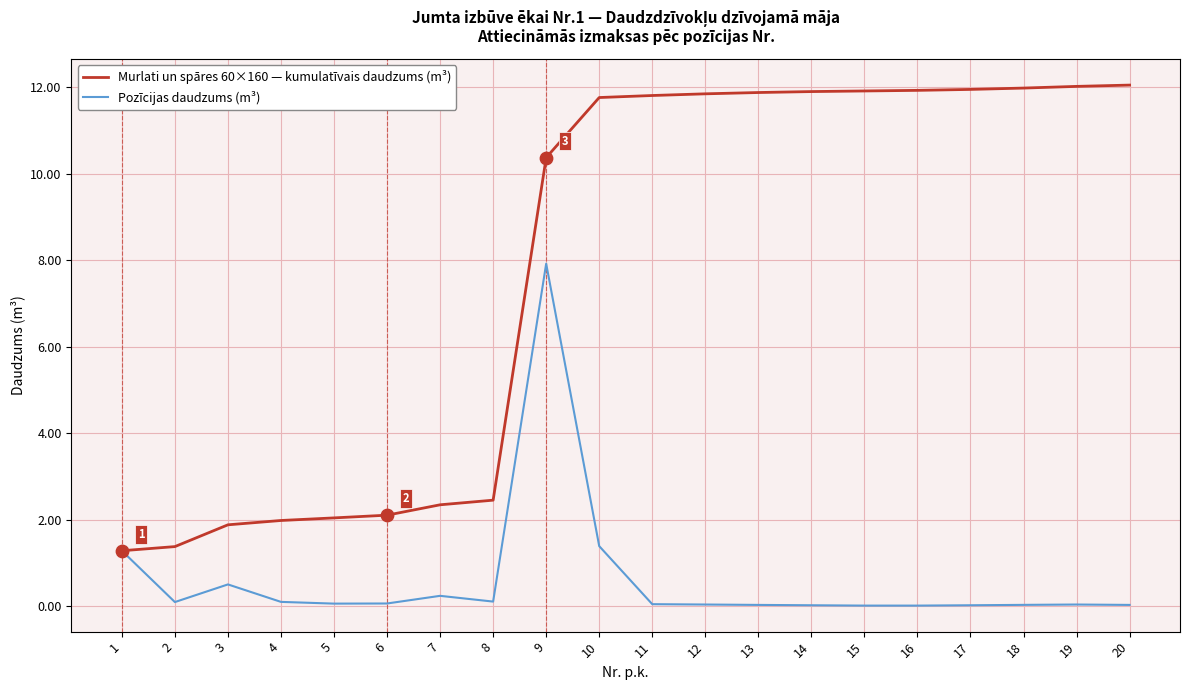

At how many categories does at least one series exceed 1?

20